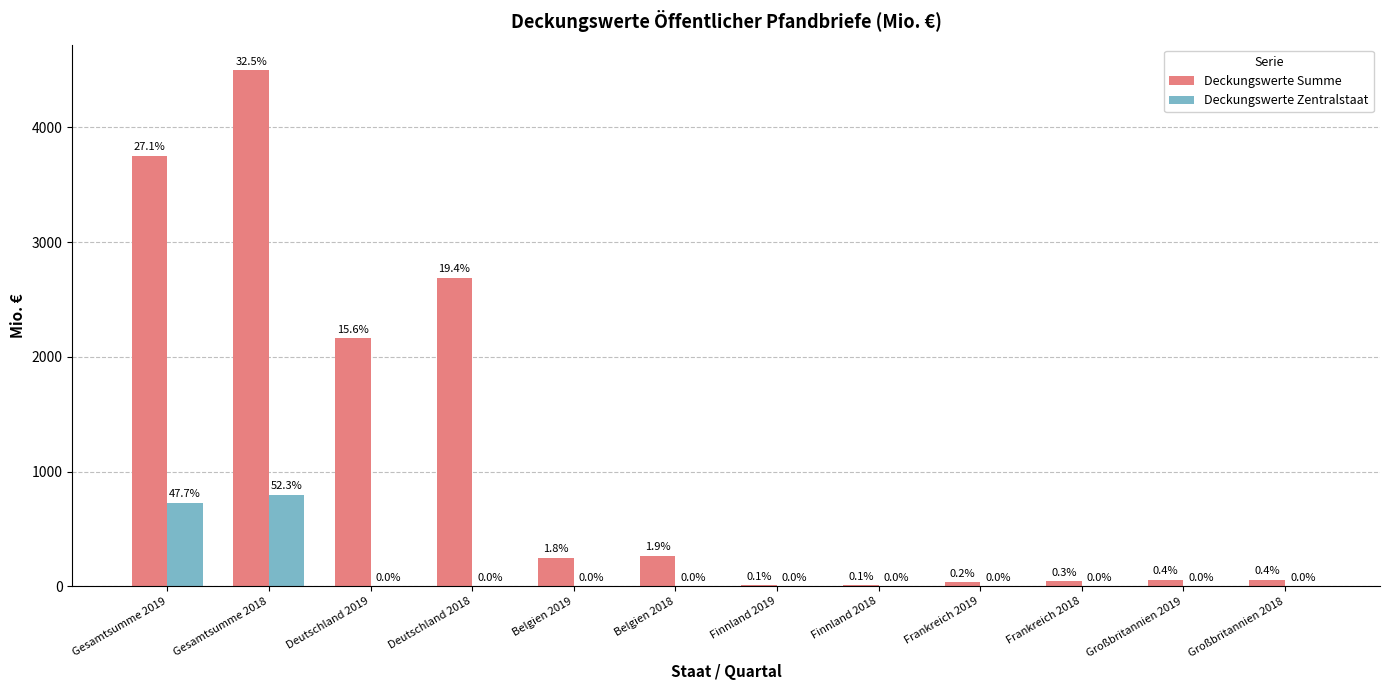

Which series has the largest total across all categories?

Deckungswerte Summe